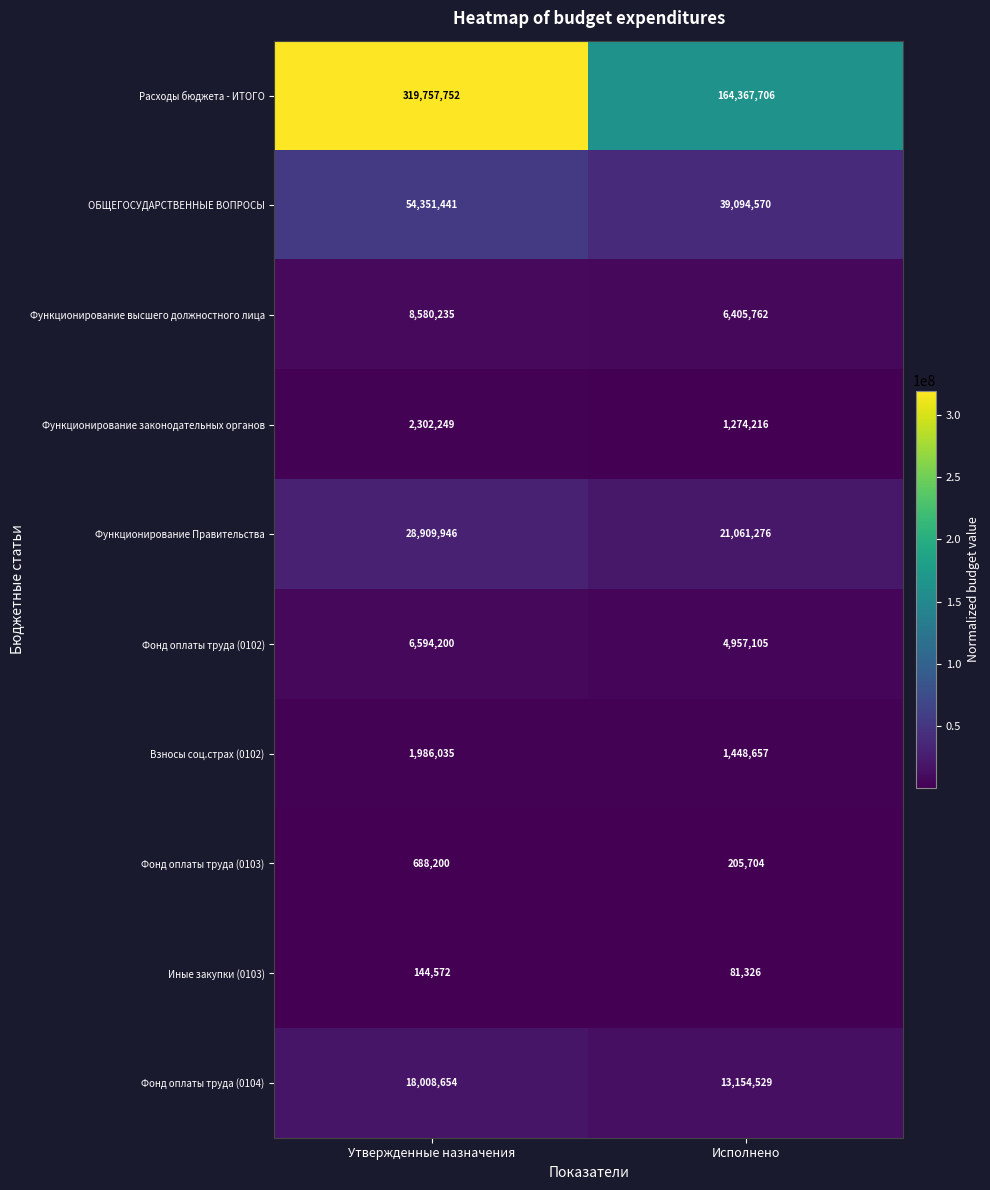

What is the maximum value shown in the chart?

319757752